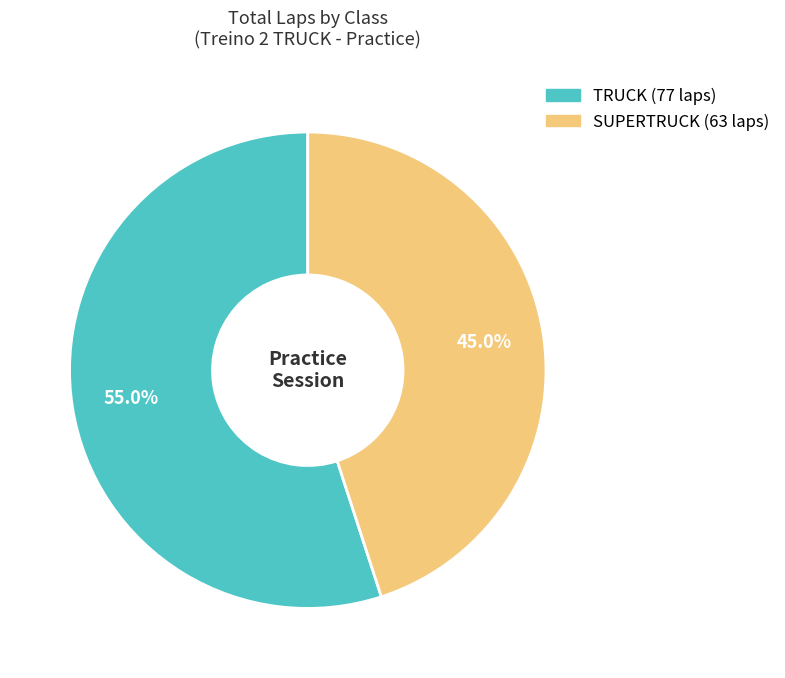

Rank the categories by value from highest to lowest.

TRUCK, SUPERTRUCK